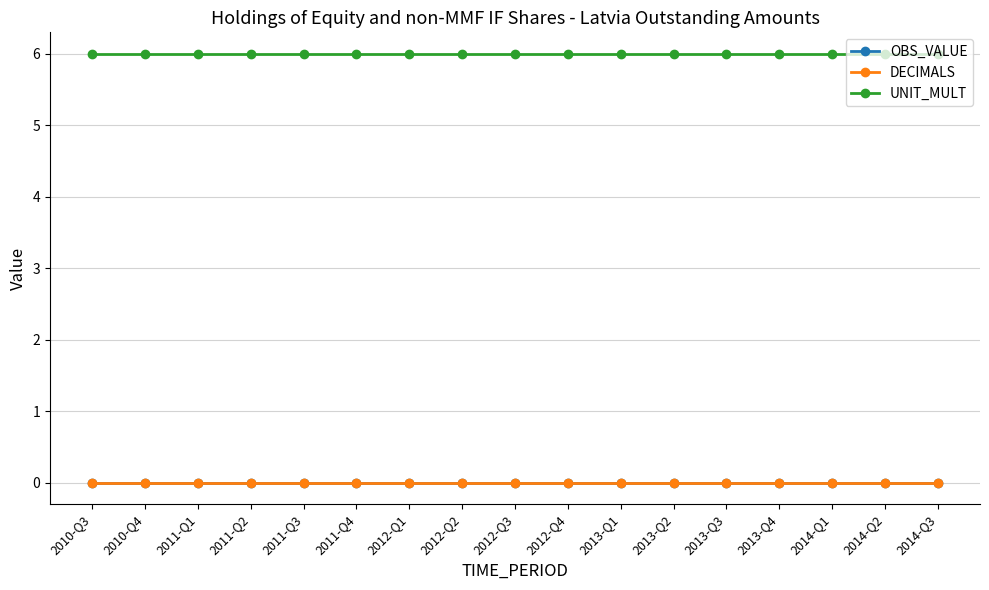

Which series has the largest total across all categories?

UNIT_MULT